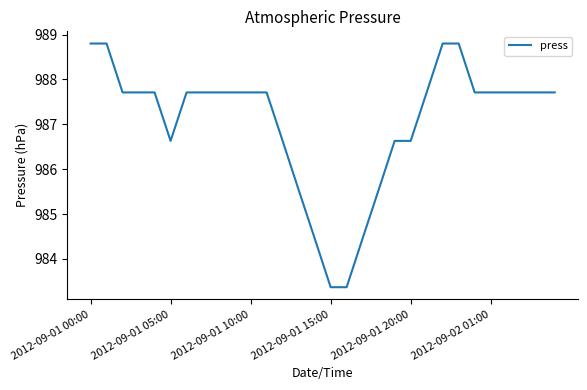

What is the difference between the maximum and minimum values?

5.4